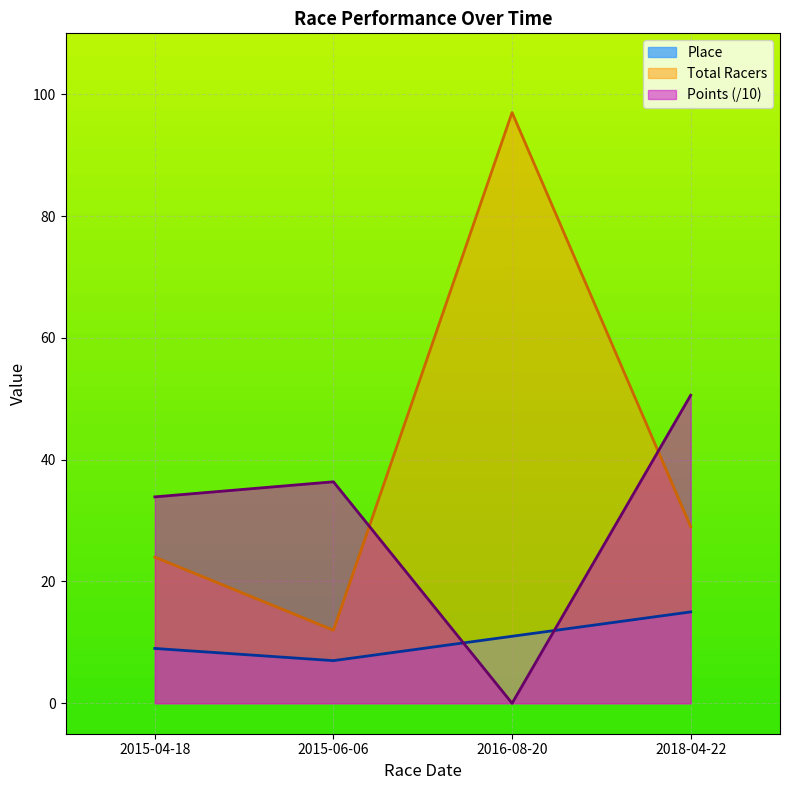

Reading left to right, extract all data points from this chart.

Place: 9.0	7.0	11.0	15.0
Total Racers: 24.0	12.0	97.0	29.0
Points: 33.9	36.4	0.0	50.6